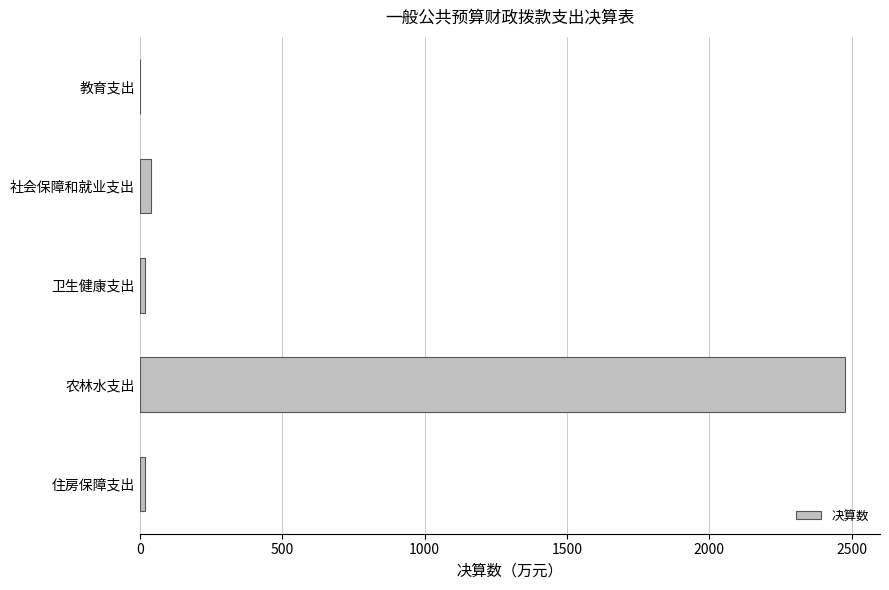

The value at 农林水支出 is 4223.4. True or false?

False